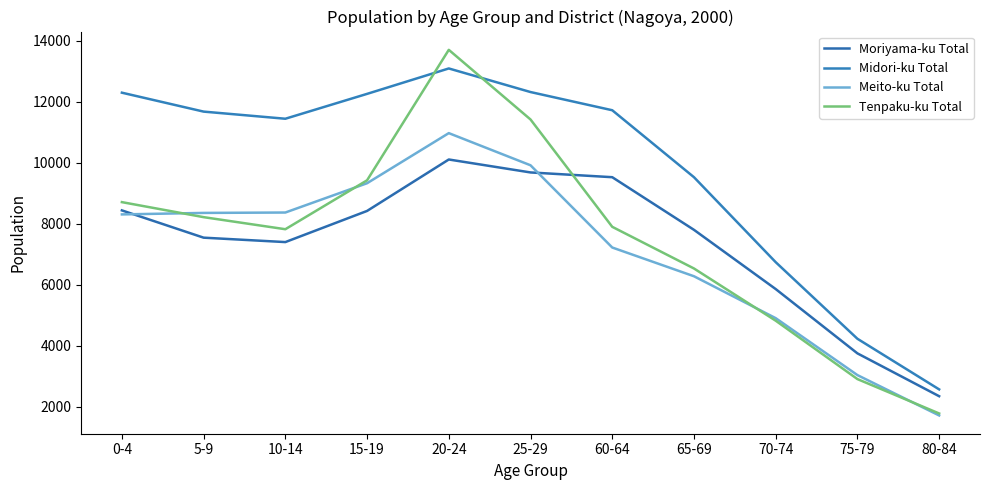

True or false: Moriyama-ku Total has a value of 4951 at 5-9.

False